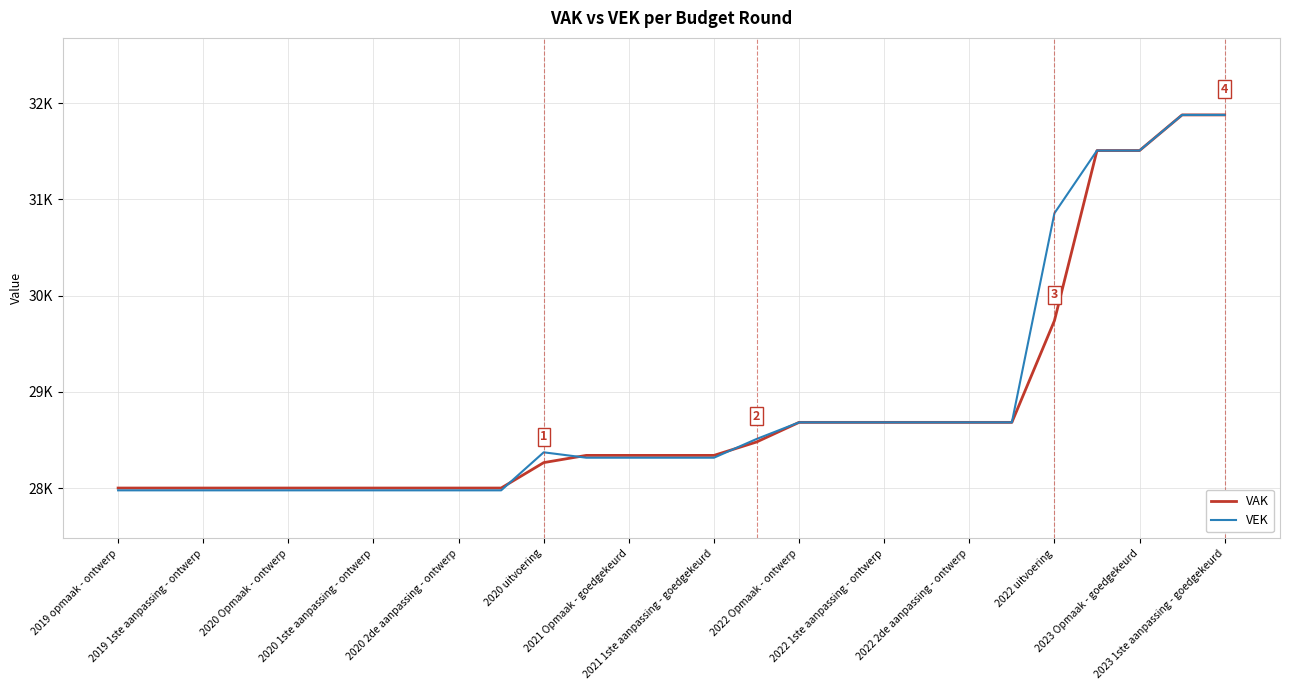

Is this an area chart (filled region under the line)?

No